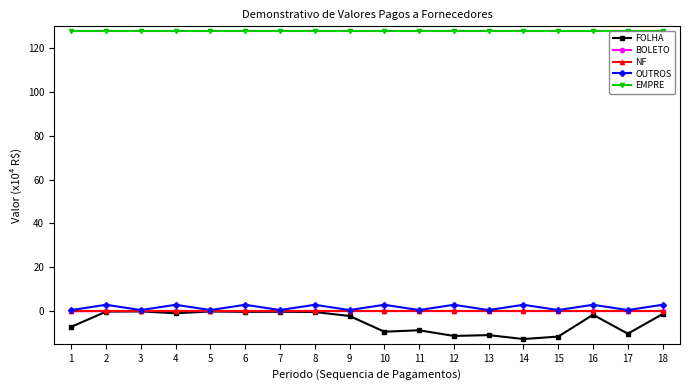

True or false: OUTROS has a value of 0.4 at 9.

True